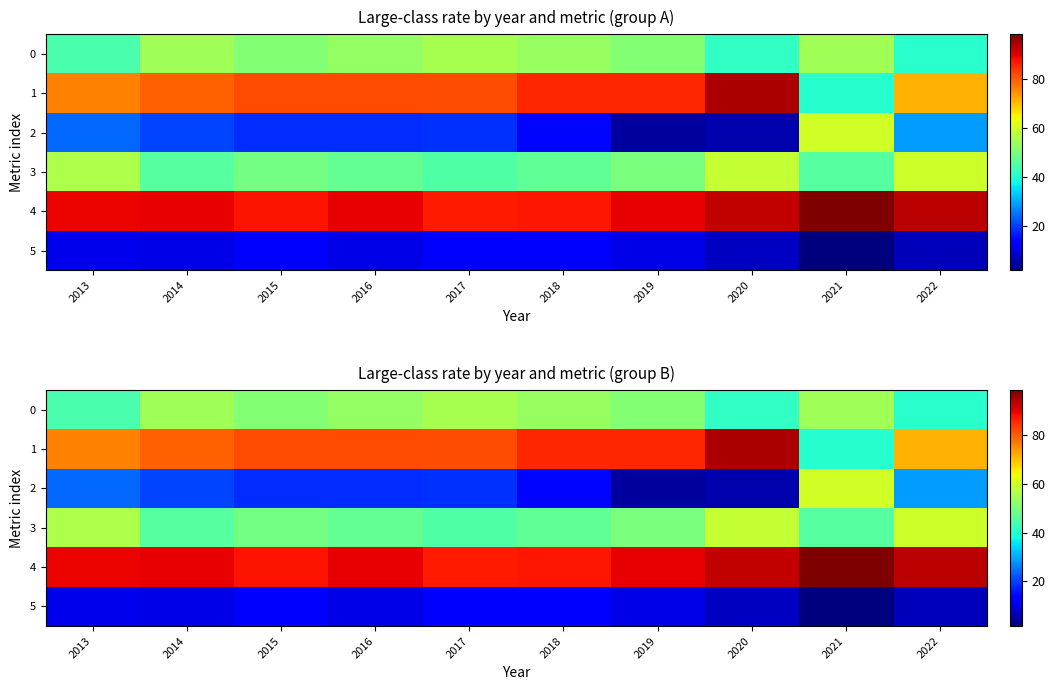

What is the spread (max minus min) of values at 2016?

79.2